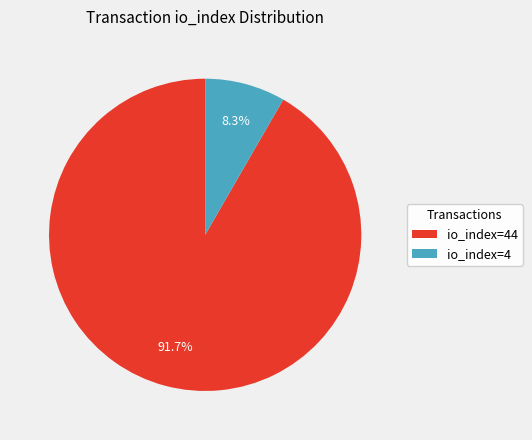

To the nearest percent, what is the average slice percentage?

50%